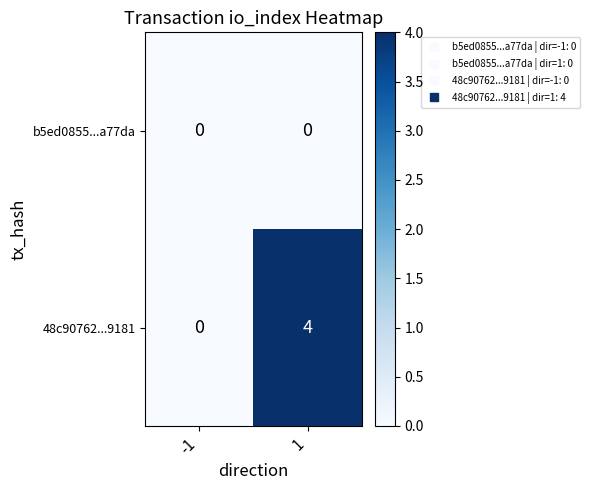

Which series has the largest range (max minus min)?

48c90762...9181